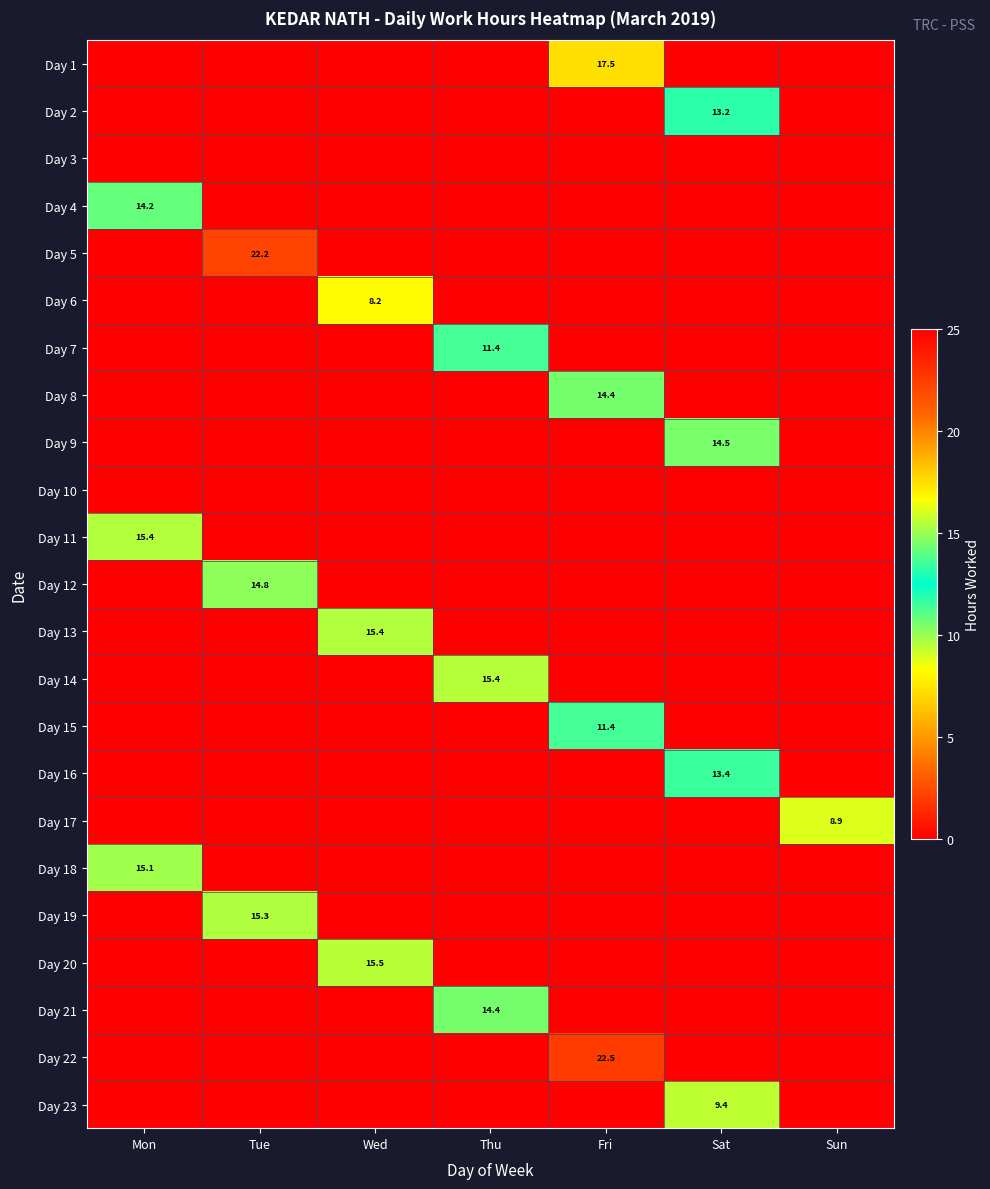

Which has a higher value, Wed or Fri?

Fri